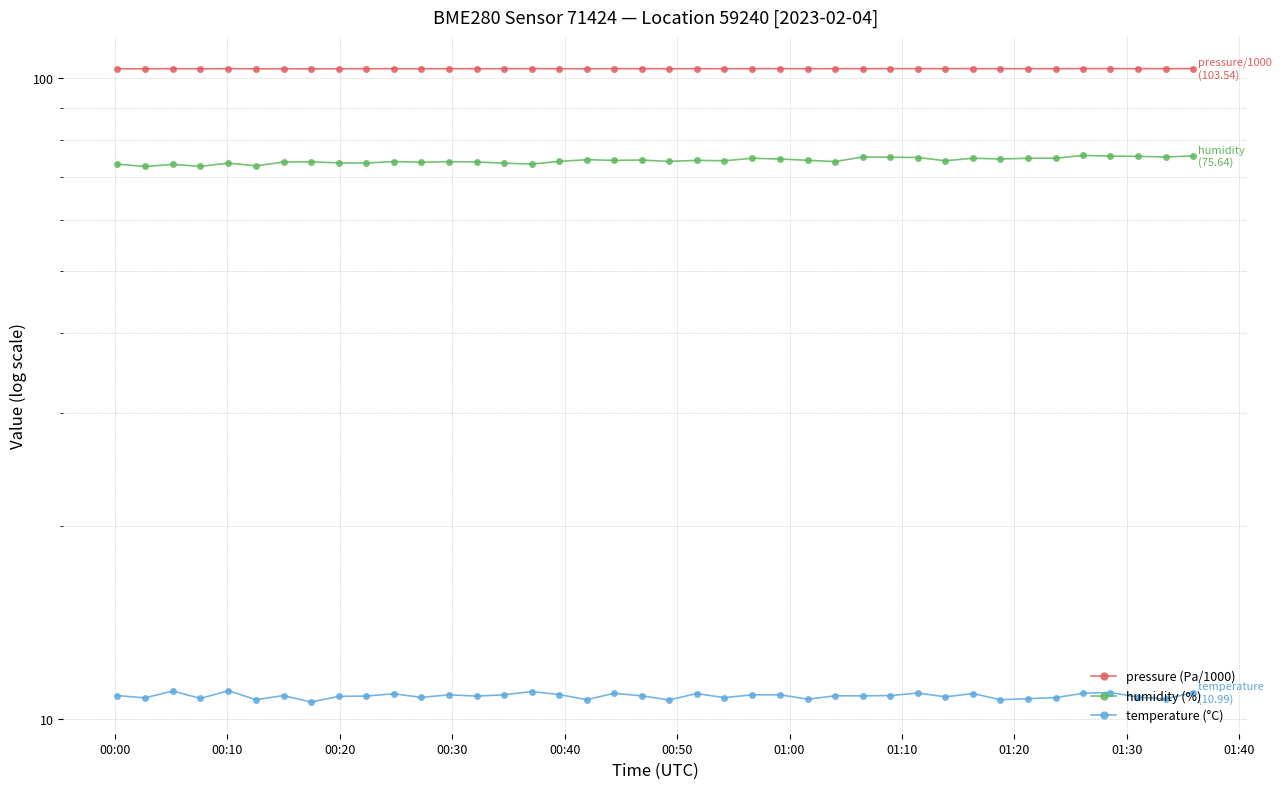

True or false: pressure (Pa/1000) and humidity (%) intersect in this chart.

False